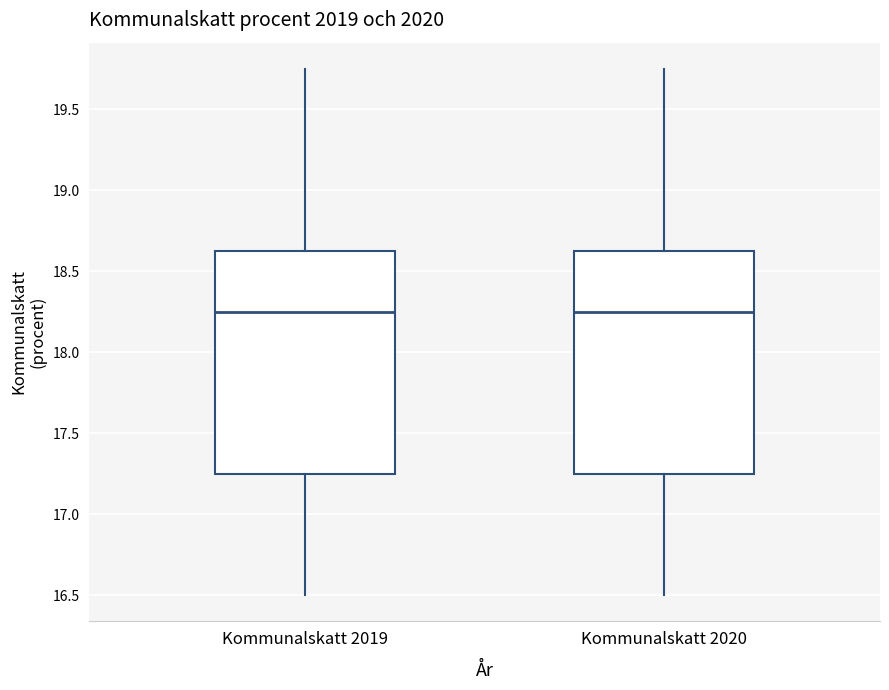

Reading left to right, read every box against the y-axis: the position of its median line, the range the box covers, and the ends of its whiskers. The values are not printed on the chart, so give them approximately, as read against the axis.

Kommunalskatt 2019: median 18.25, box 17.25 to 18.65, whiskers 16.50 to 19.75
Kommunalskatt 2020: median 18.25, box 17.25 to 18.65, whiskers 16.50 to 19.75